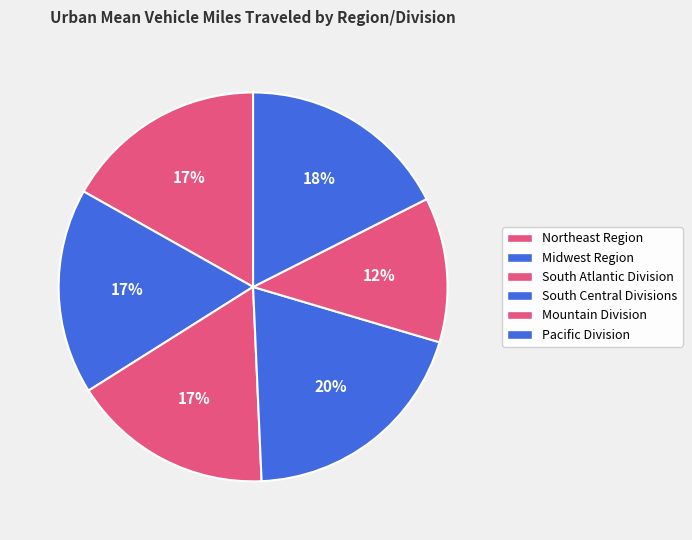

Which slice is the smallest?

Mountain Division